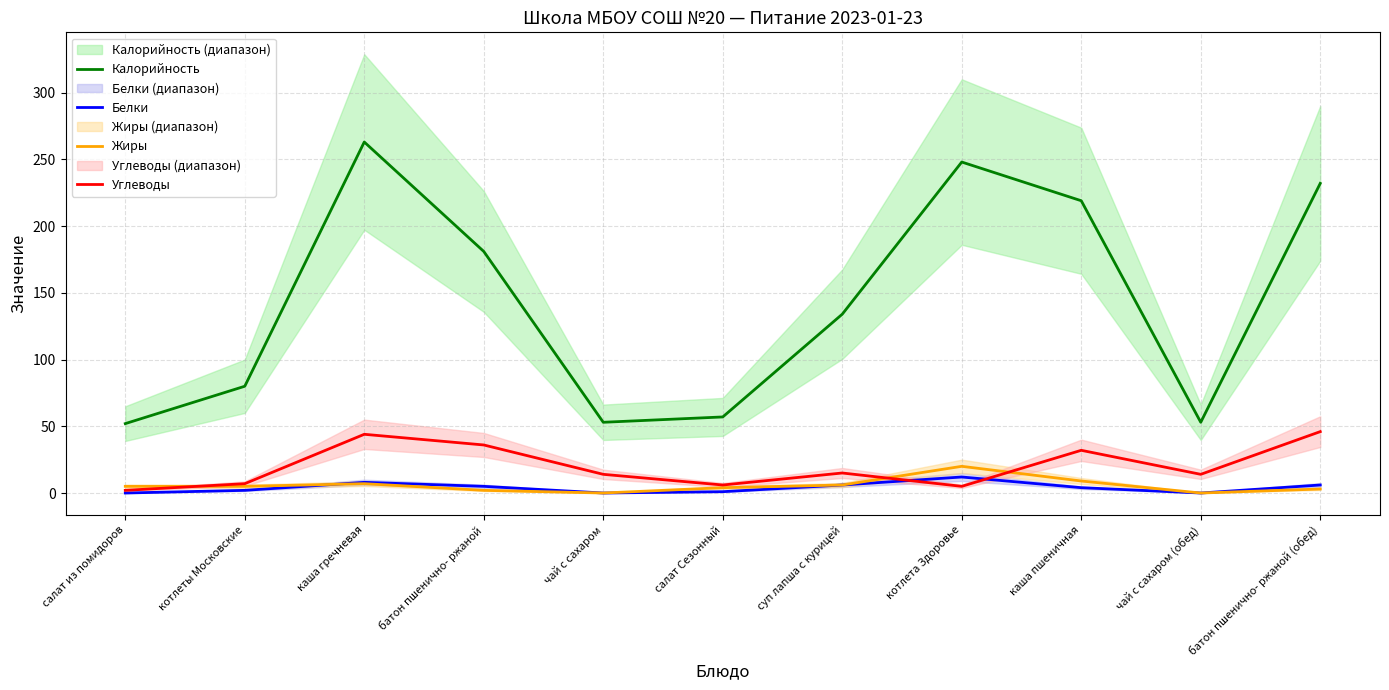

At which category does Жиры reach its first local peak?

каша гречневая